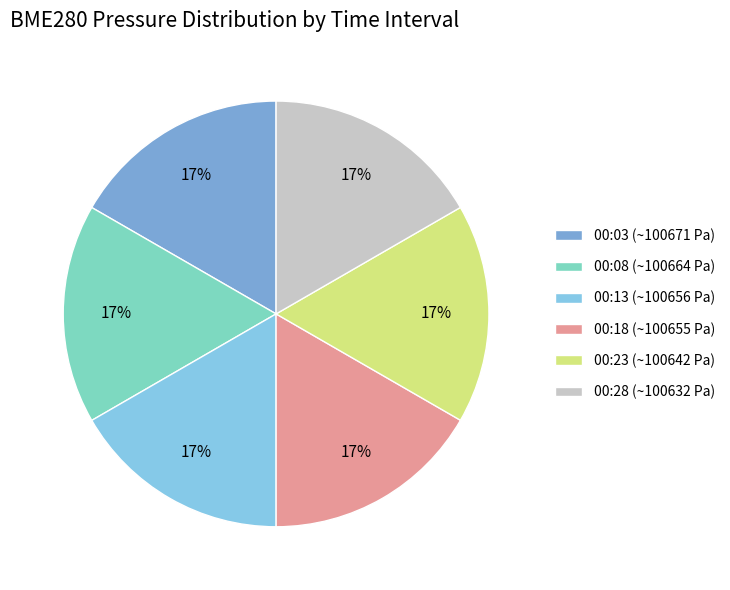

To the nearest percent, what is the average slice percentage?

17%